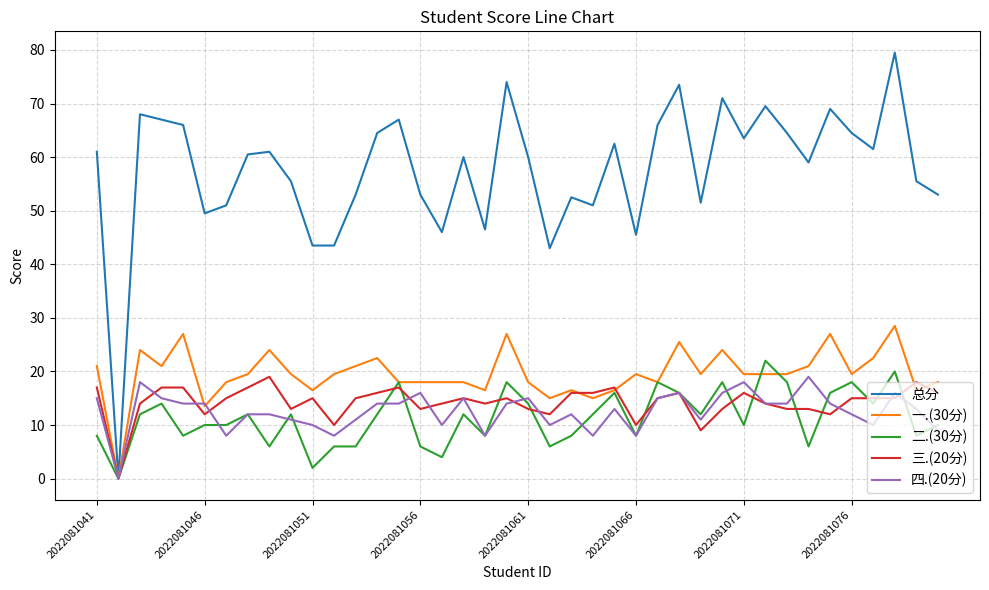

Which series has the widest spread of values?

总分